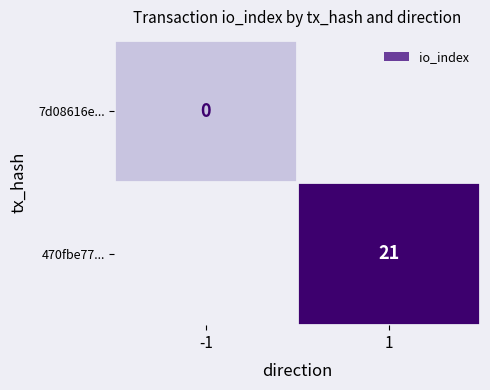

How many series are shown in this chart?

2